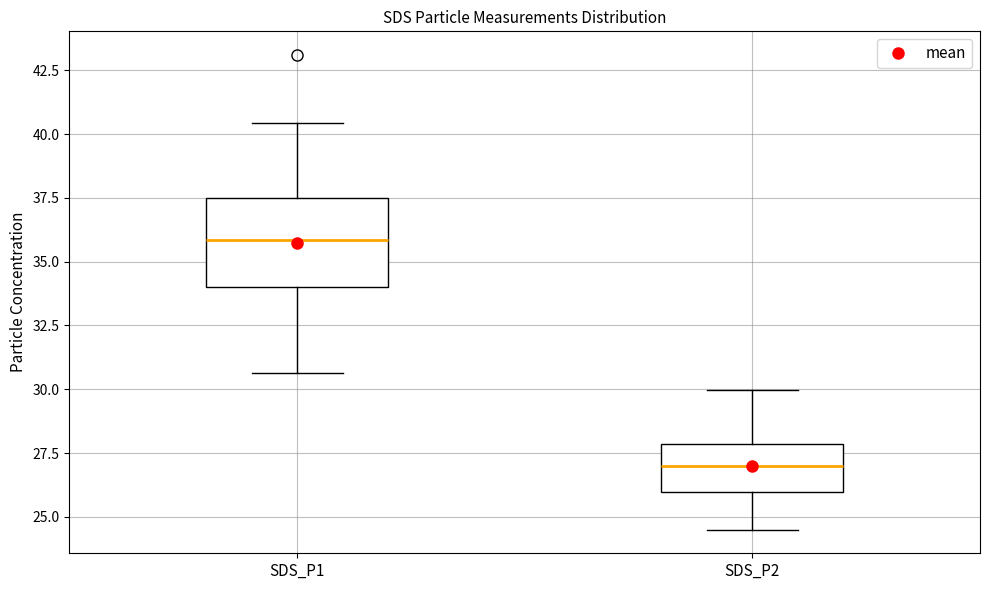

Which box has the lowest median line?

SDS_P2